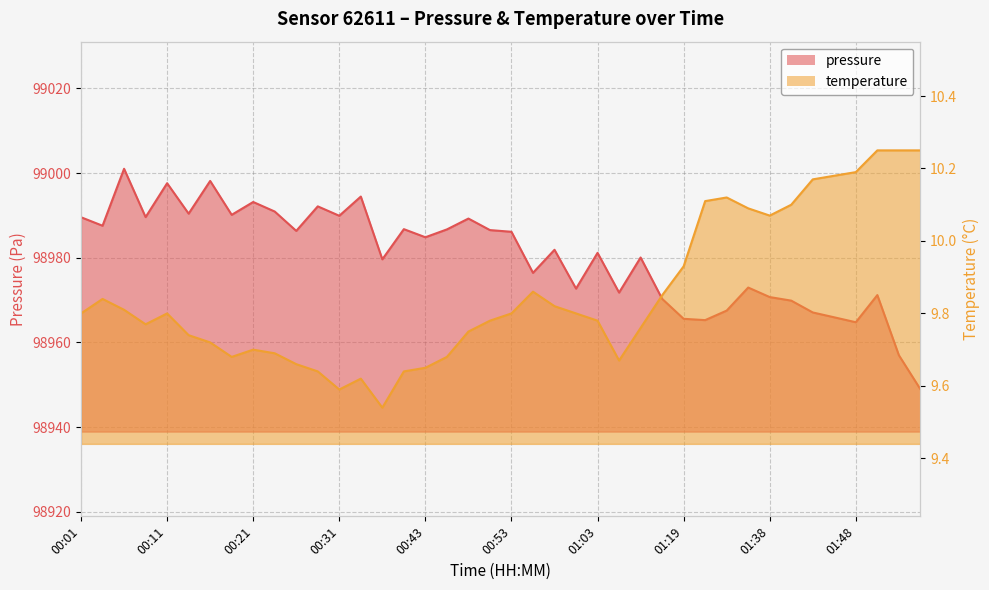

What is the value of the temperature point at the 17th from the left?

9.7